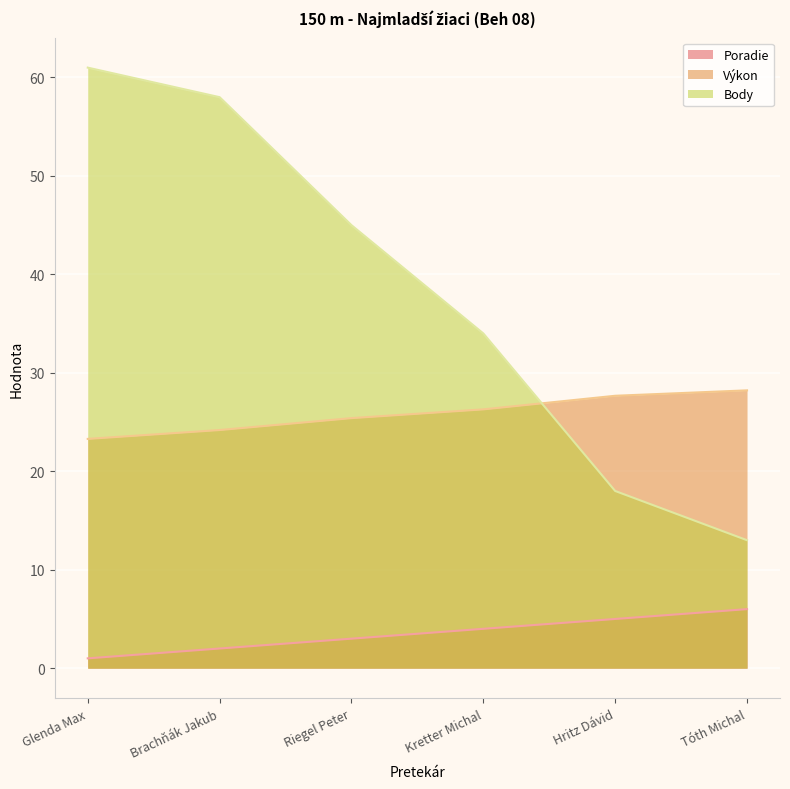

What is the difference between the second highest and minimum values in the Body series?

45.0